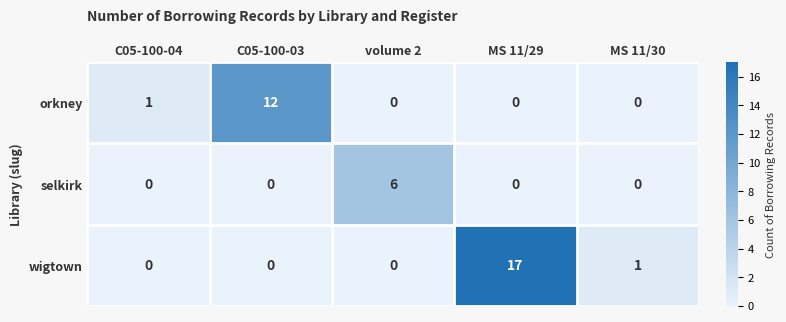

Reading left to right, list all the values displayed in this chart.

orkney: C05-100-04=1	C05-100-03=12	volume 2=0	MS 11/29=0	MS 11/30=0
selkirk: C05-100-04=0	C05-100-03=0	volume 2=6	MS 11/29=0	MS 11/30=0
wigtown: C05-100-04=0	C05-100-03=0	volume 2=0	MS 11/29=17	MS 11/30=1